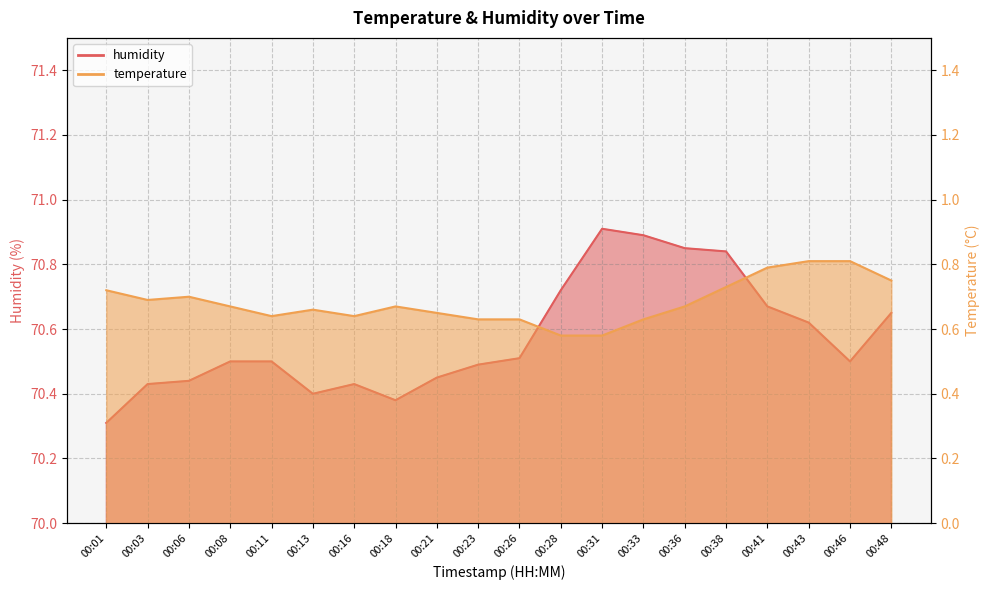

The value of humidity at 00:38 is 121.1. True or false?

False